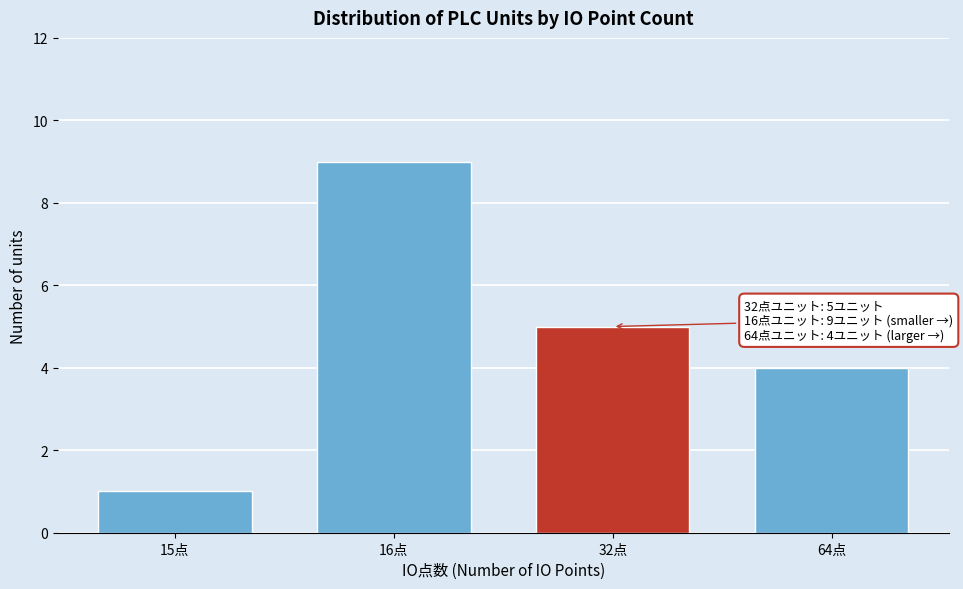

Reading left to right, what are all the values shown in this chart?

15点=1	16点=9	32点=5	64点=4